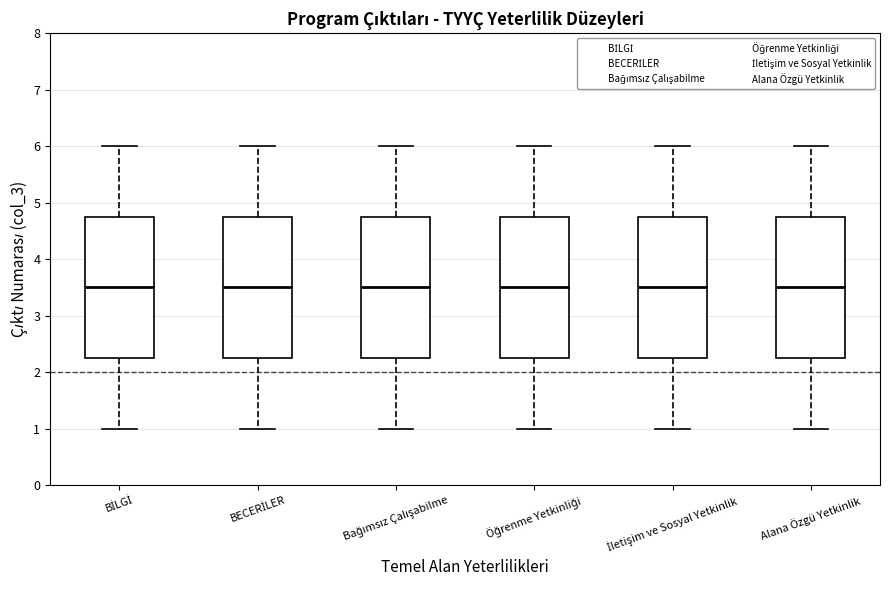

Reading left to right, transcribe this box plot: for each box, give where its median line is, the range the box spans, and where its two whiskers end, as read against the y-axis. The values are not printed on the chart, so give them approximately, as read against the axis.

BİLGİ: median 3.5, box 2.3 to 4.8, whiskers 1.0 to 6.0
BECERİLER: median 3.5, box 2.3 to 4.8, whiskers 1.0 to 6.0
Bağımsız Çalışabilme: median 3.5, box 2.3 to 4.8, whiskers 1.0 to 6.0
Öğrenme Yetkinliği: median 3.5, box 2.3 to 4.8, whiskers 1.0 to 6.0
İletişim ve Sosyal Yetkinlik: median 3.5, box 2.3 to 4.8, whiskers 1.0 to 6.0
Alana Özgü Yetkinlik: median 3.5, box 2.3 to 4.8, whiskers 1.0 to 6.0